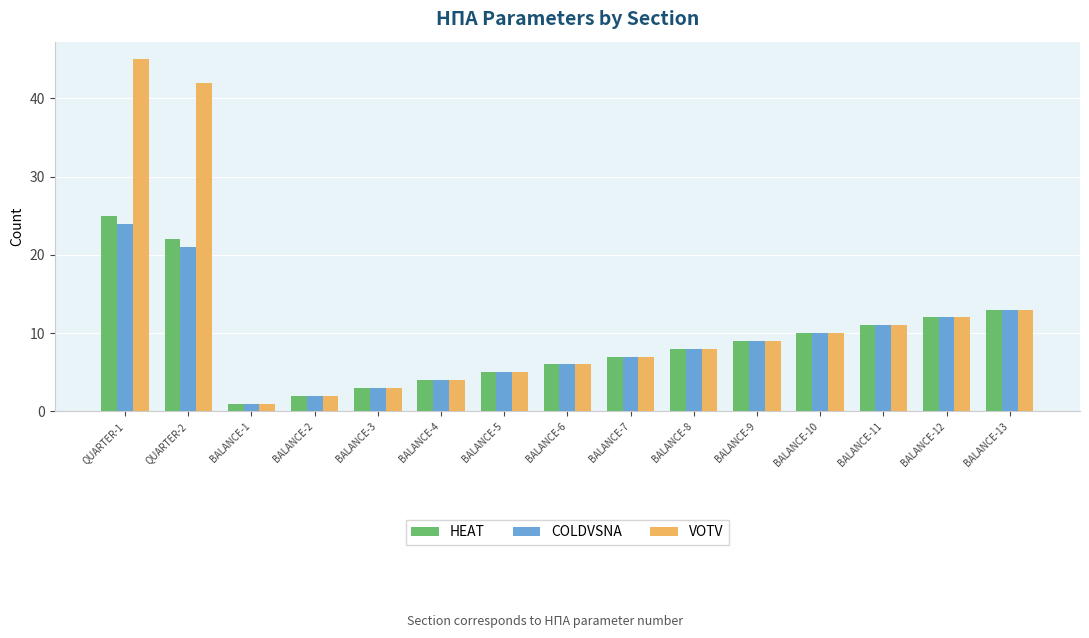

What is the average value of the VOTV series?

12